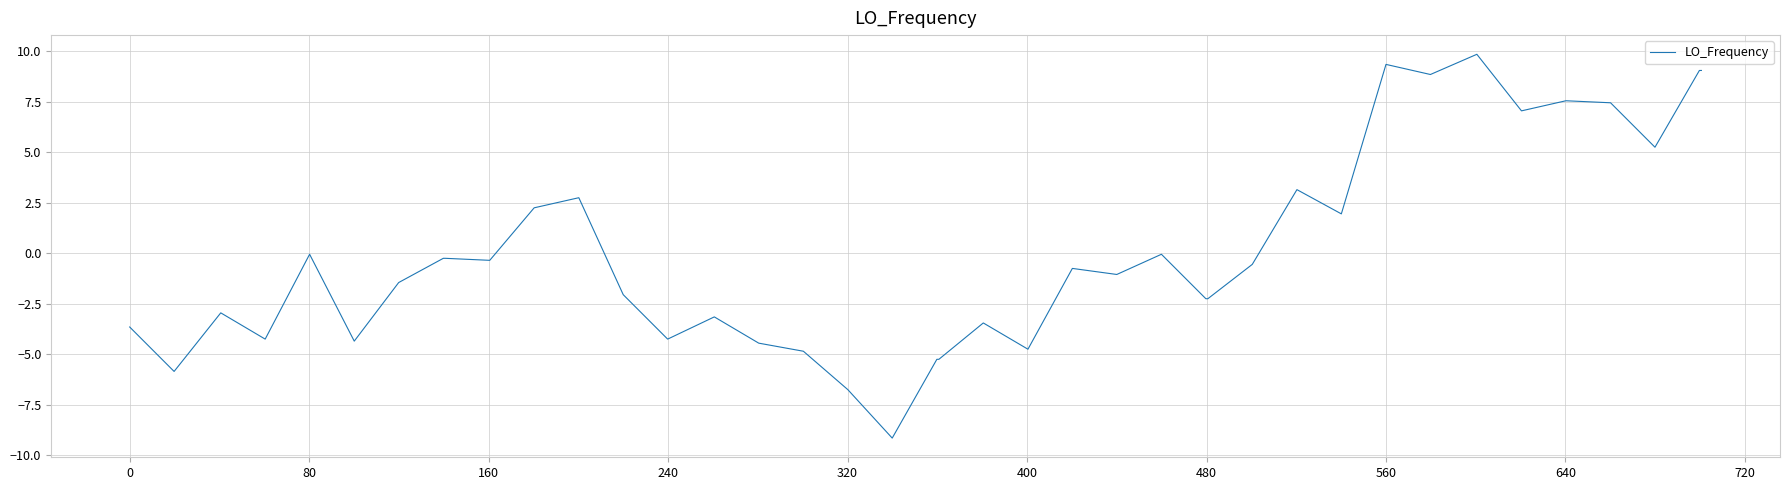

What is the difference between the maximum and minimum values?

19.0